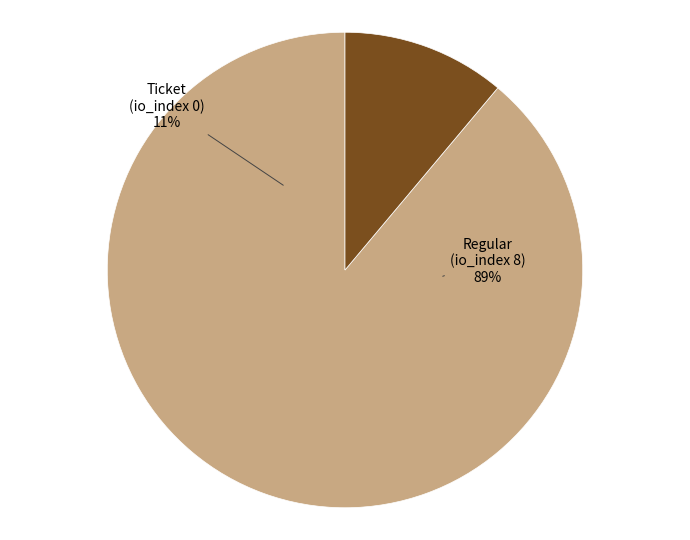

Is the sum of Regular (io_index=8) and Ticket (io_index=0) greater than half?

Yes